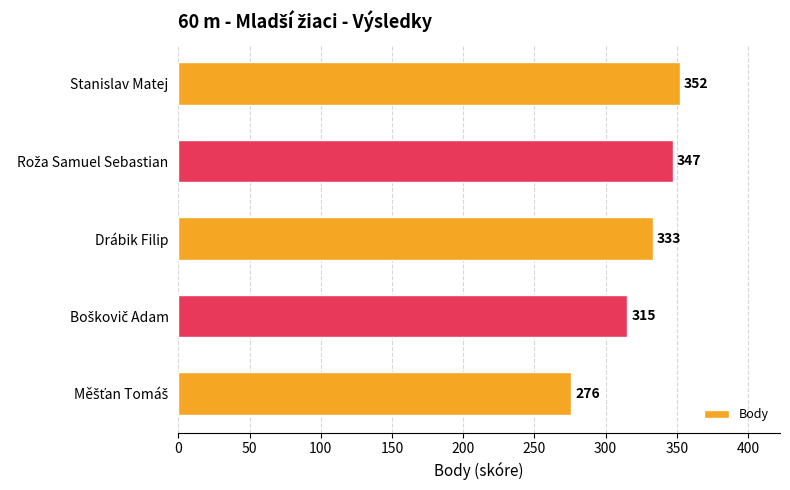

What value does the data have at Stanislav Matej?

352